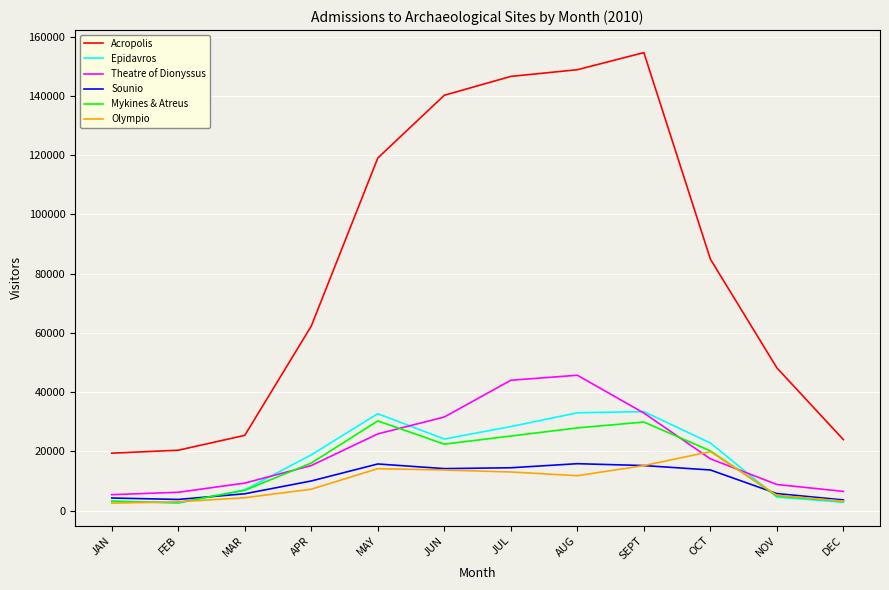

What are all the series names shown in the legend?

Acropolis, Epidavros, Theatre of Dionyssus, Sounio, Mykines & Atreus, Olympio